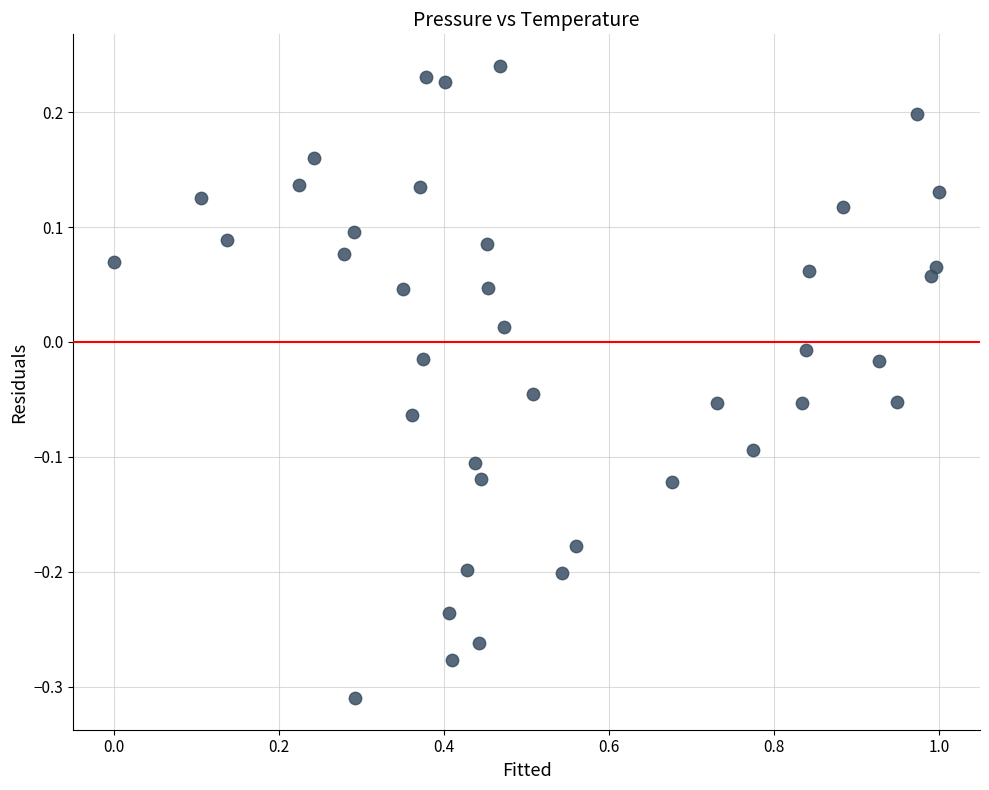

What is the range of X values (max minus min)?

1.0